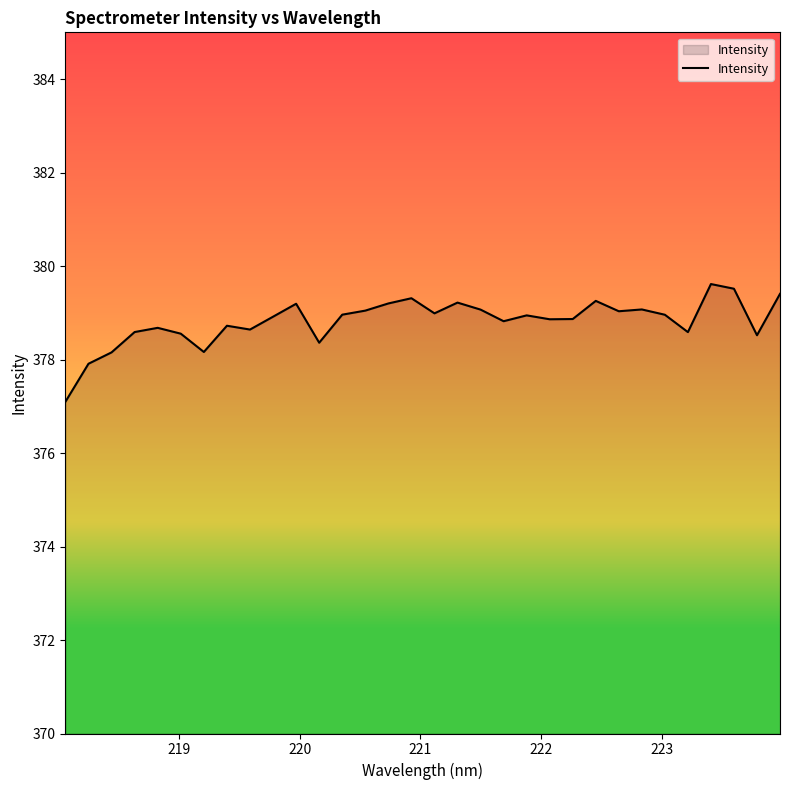

What is the greatest value displayed?

379.6